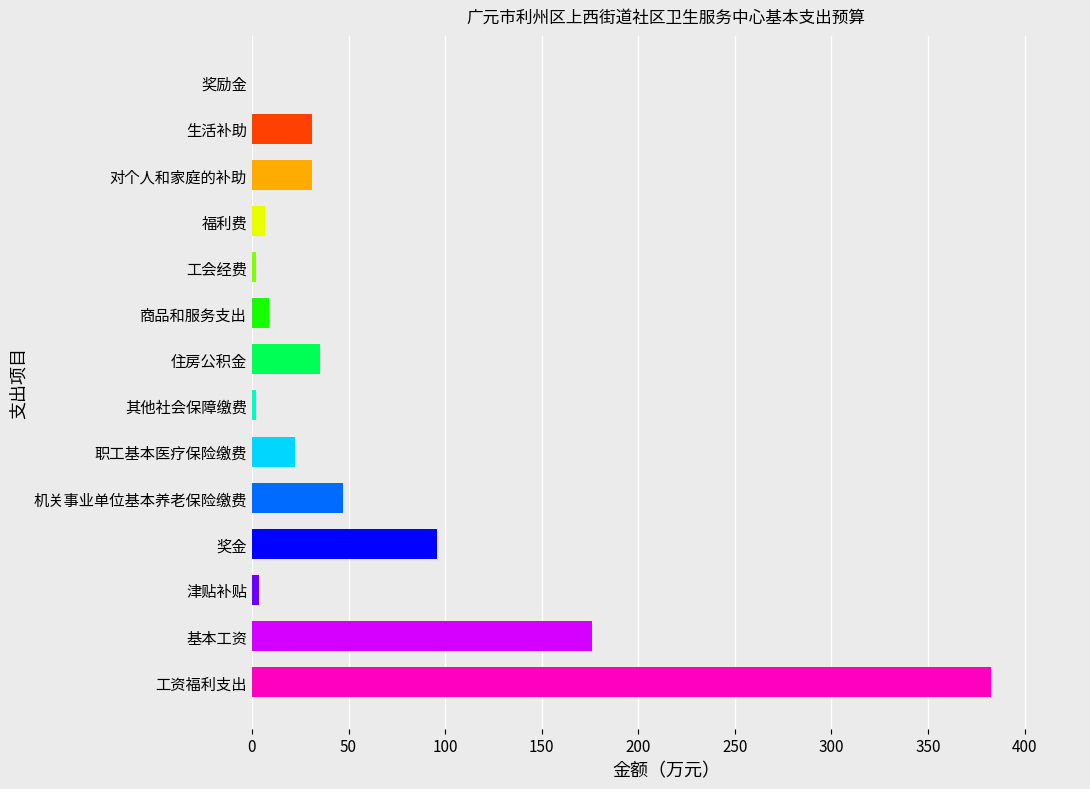

Between 对个人和家庭的补助 and 商品和服务支出, which is larger?

对个人和家庭的补助